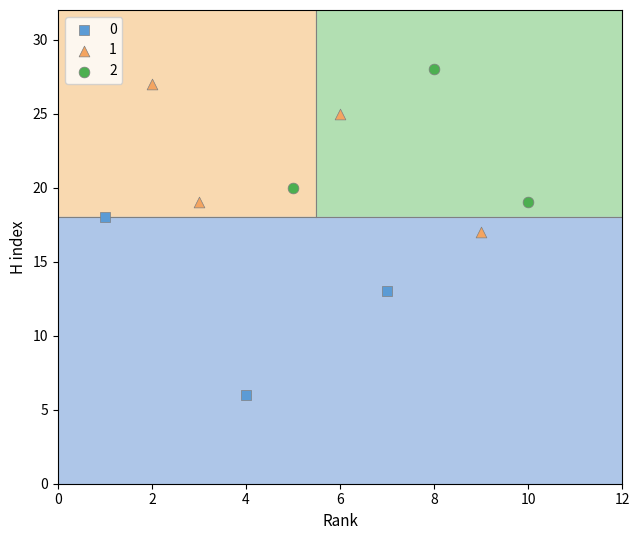

Which series reaches the maximum Y coordinate?

2